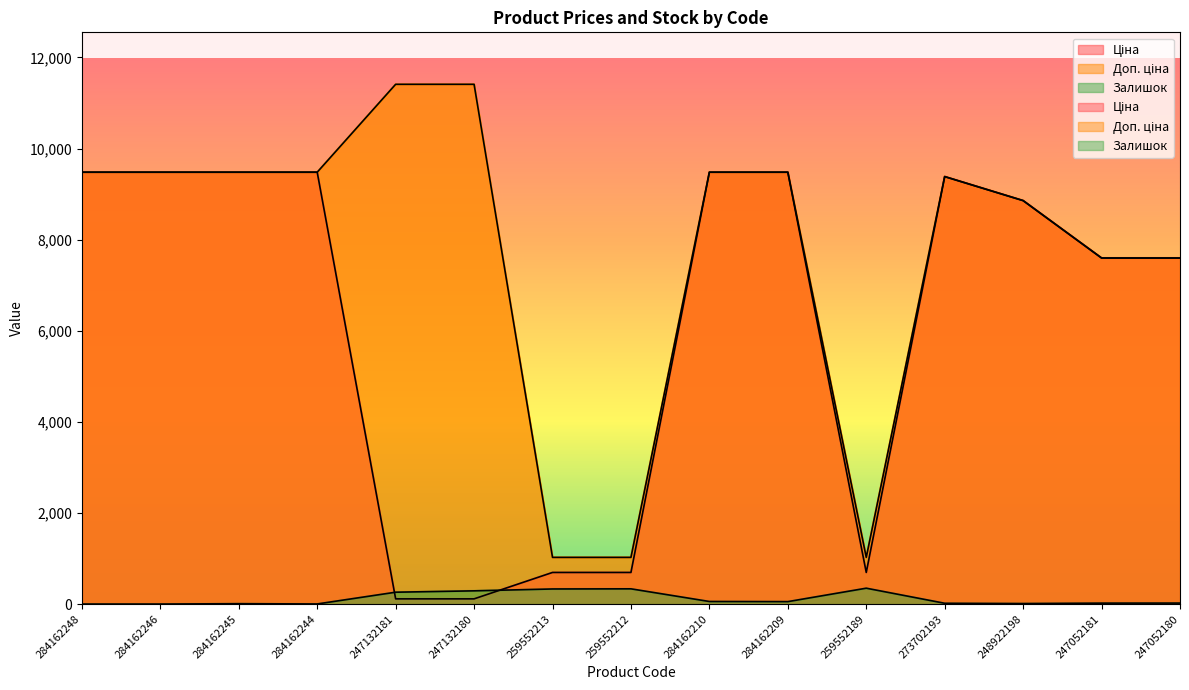

What is the sum of the Доп. ціна values at 273702193 and 284162246?

18864.0